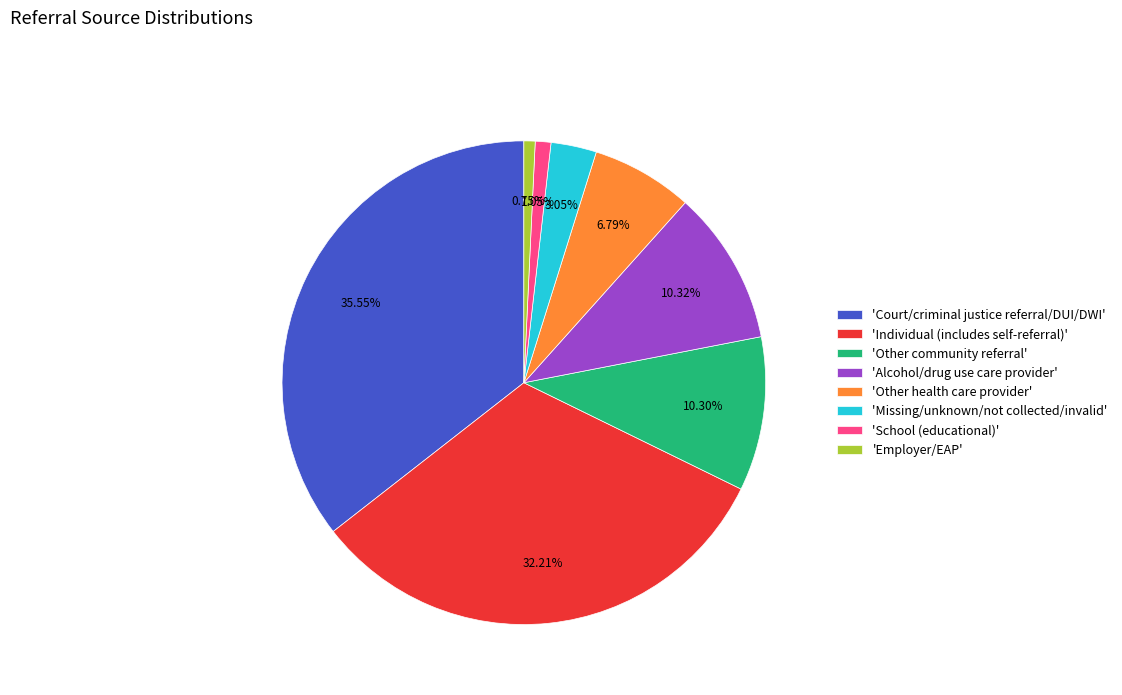

Is the sum of 'Alcohol/drug use care provider' and 'Other community referral' greater than half?

No